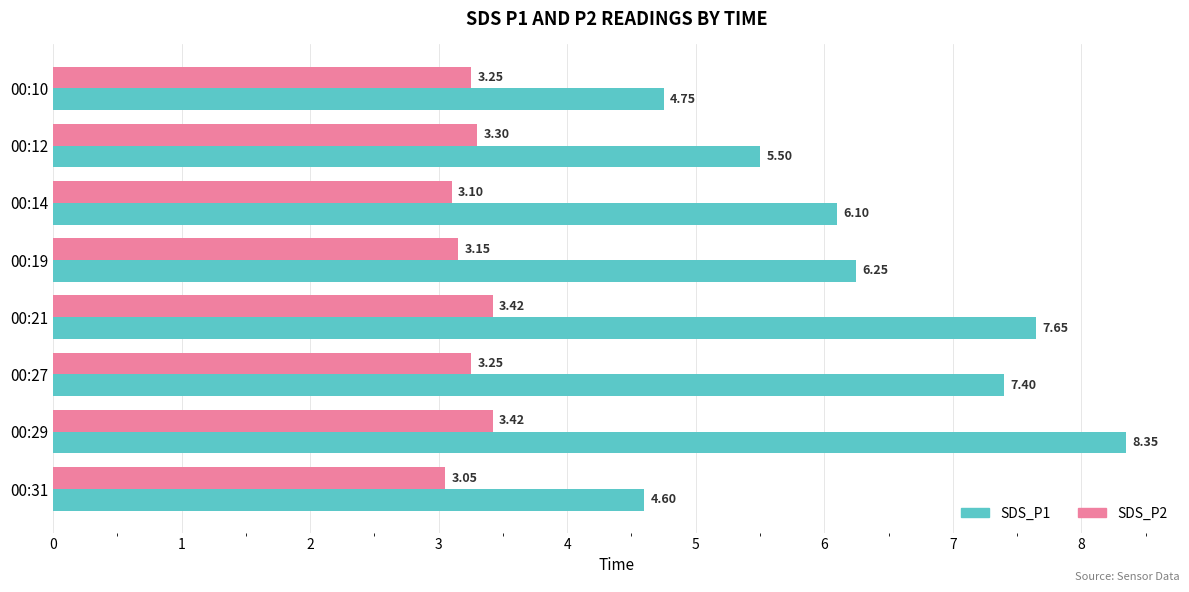

Which series has the largest range (max minus min)?

SDS_P1